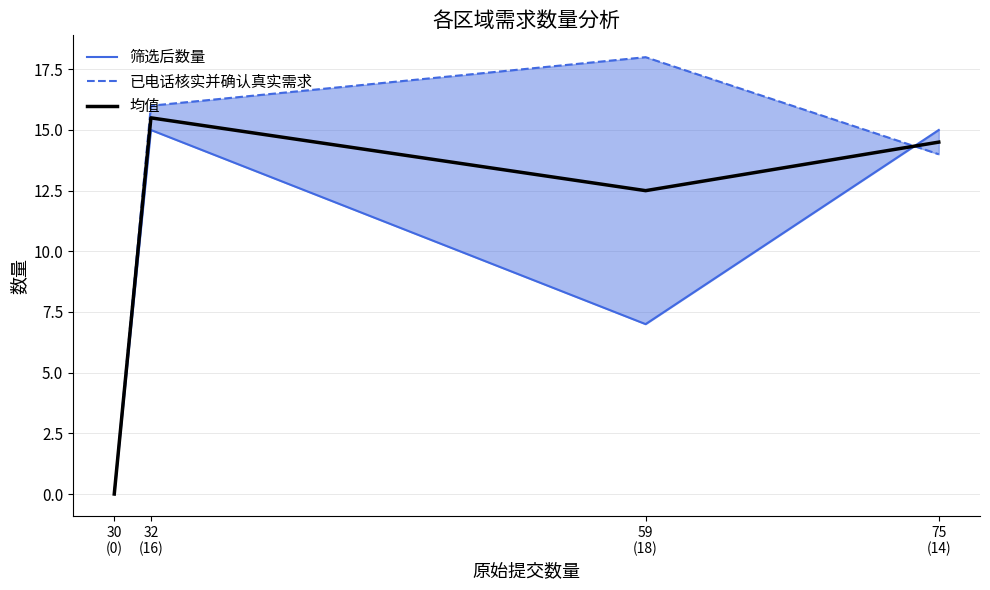

What is the total value across all series at 59
(18)?

37.5